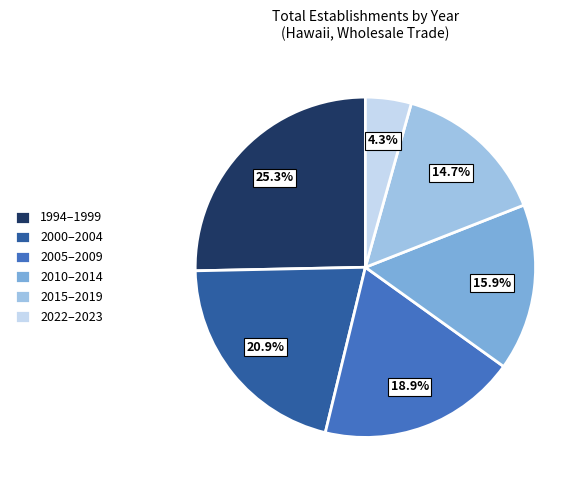

Rank the categories by value from lowest to highest.

2022–2023, 2015–2019, 2010–2014, 2005–2009, 2000–2004, 1994–1999